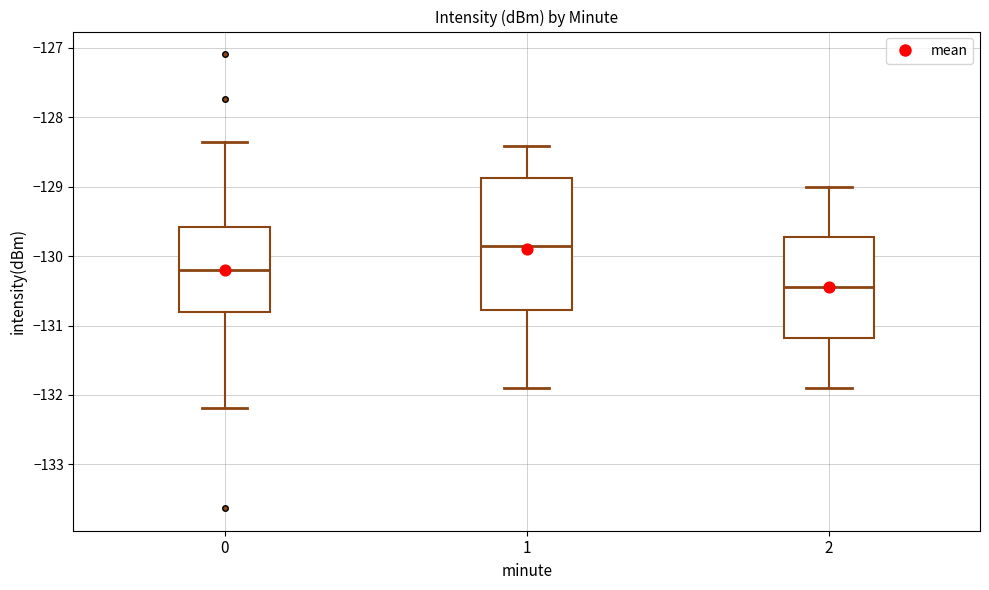

Reading left to right, read every box against the y-axis: the position of its median line, the range the box covers, and the ends of its whiskers. The values are not printed on the chart, so give them approximately, as read against the axis.

0: median -130.2, box -130.8 to -129.6, whiskers -132.2 to -128.4
1: median -129.9, box -130.8 to -128.9, whiskers -131.9 to -128.4
2: median -130.4, box -131.2 to -129.7, whiskers -131.9 to -129.0